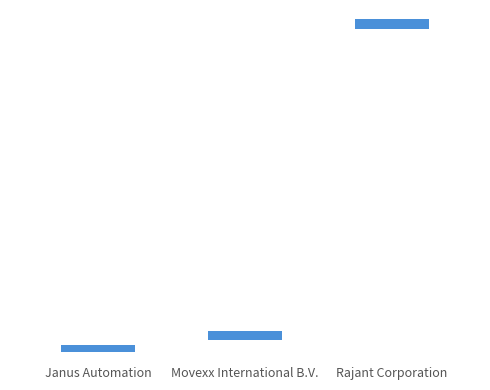

What is the difference between the maximum and minimum values?

2